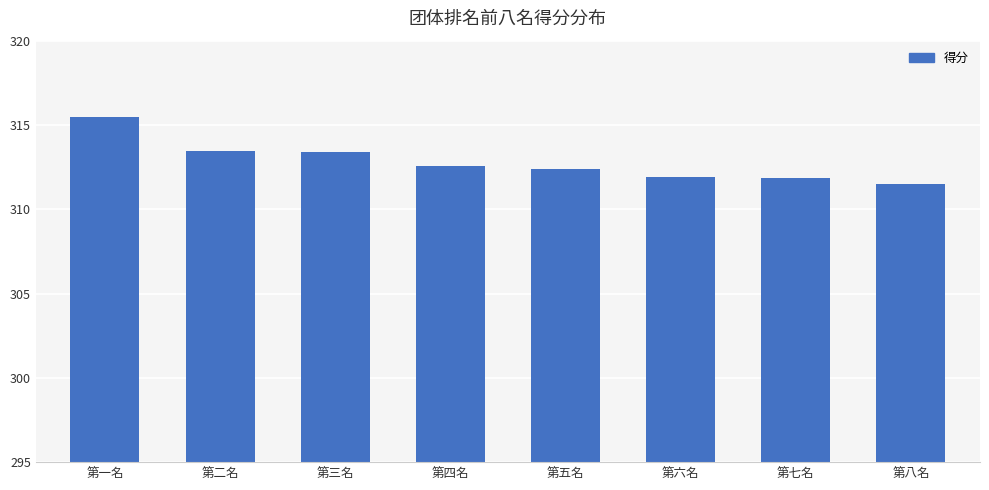

What is the difference between the maximum and minimum values?

4.0